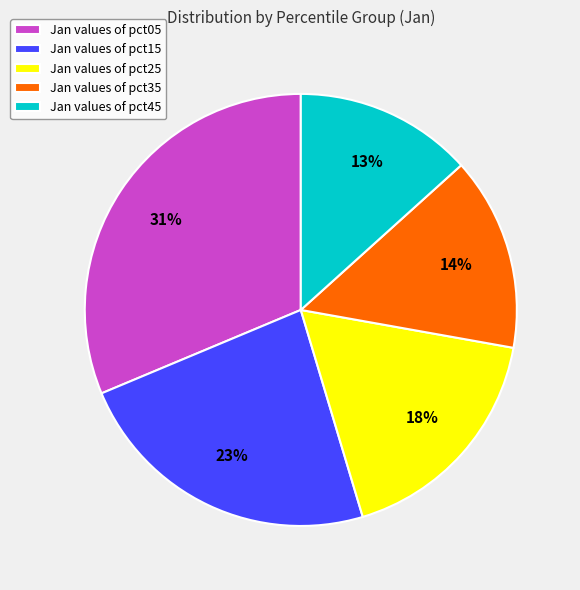

Count the number of slices in the pie.

5